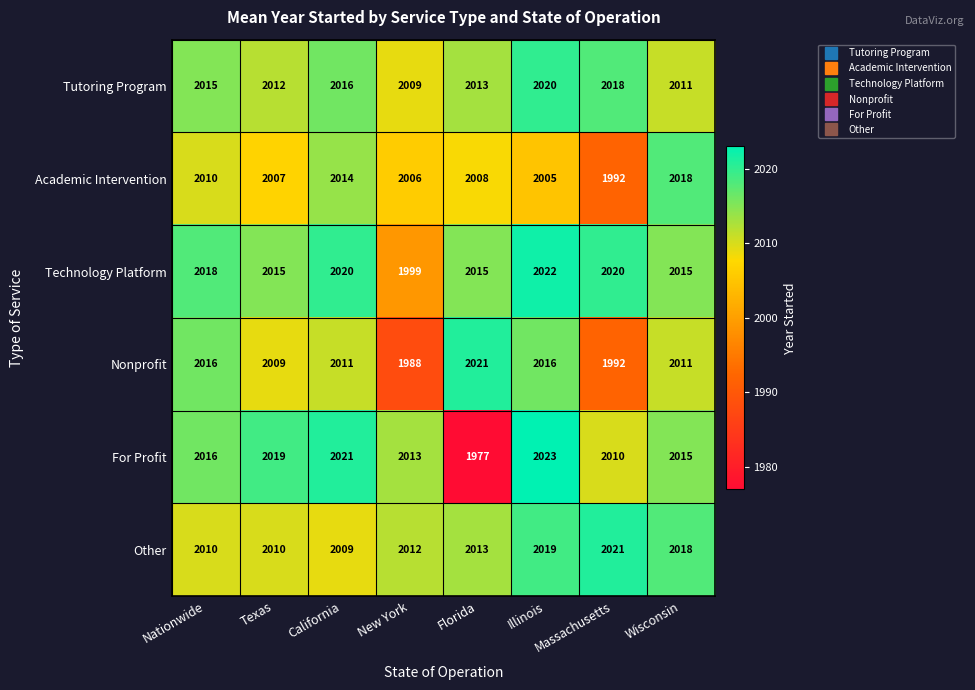

What is the difference between the second highest and second lowest values in the For Profit series?

11